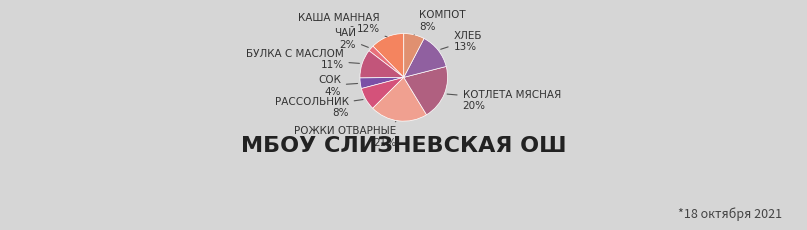

Does any single category account for the majority?

No